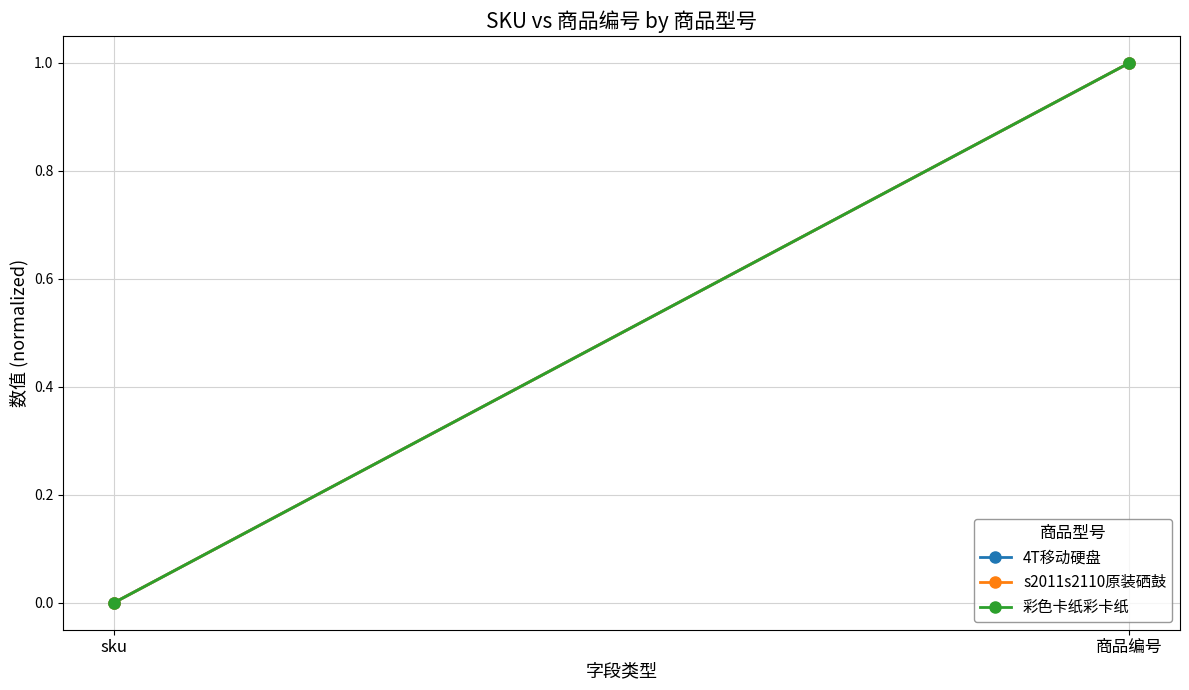

At 商品编号, list the series in order from smallest to largest.

4T移动硬盘, s2011s2110原装硒鼓, 彩色卡纸彩卡纸